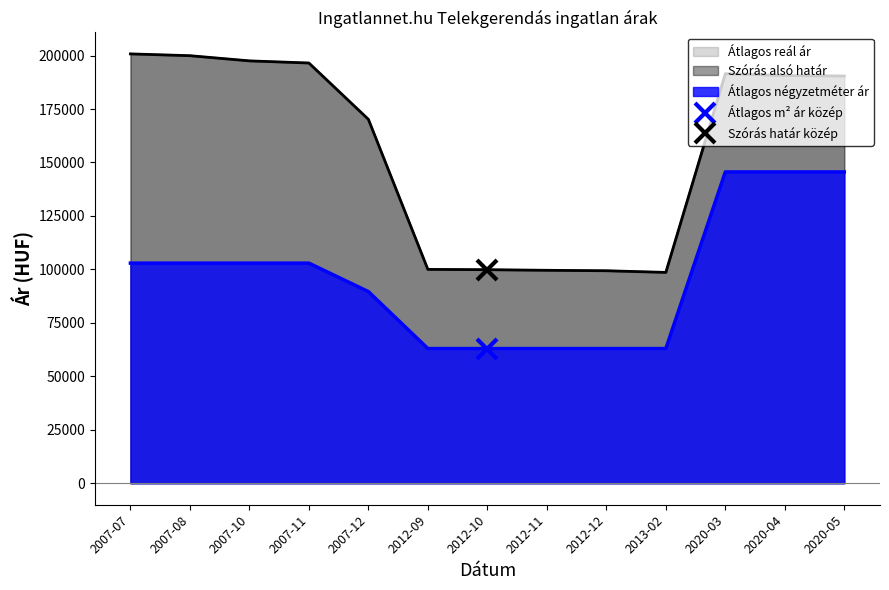

True or false: Szórás alsó határ has more than 1 interior local peaks.

False